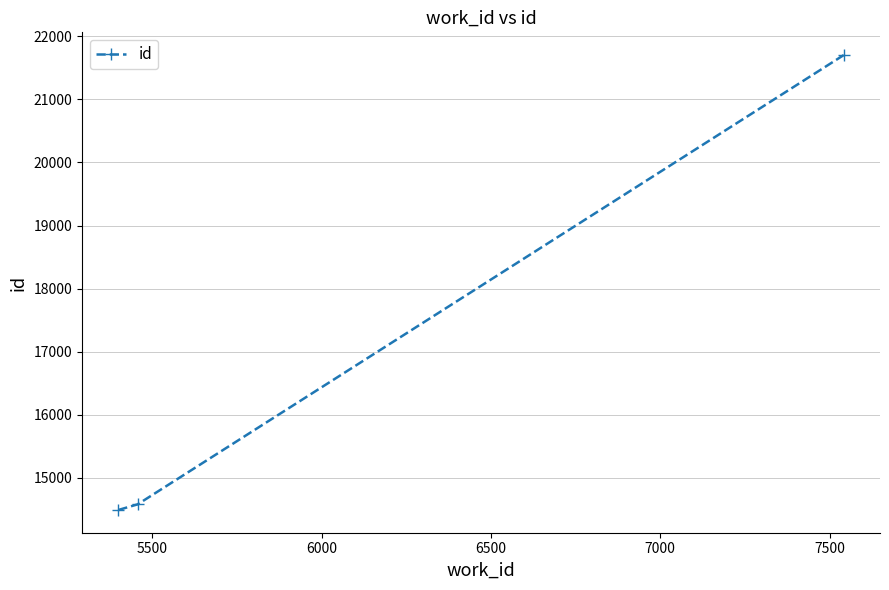

What is the value of the 2nd point from the left?

14581